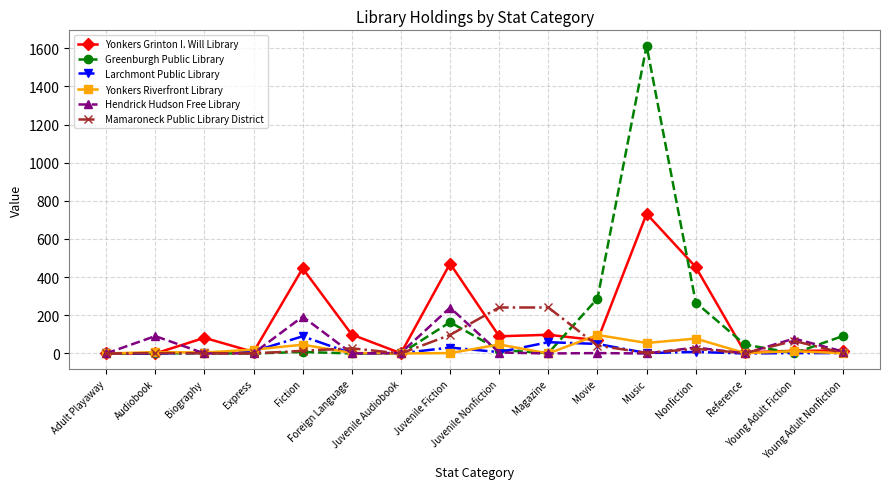

Which series has the largest range (max minus min)?

Greenburgh Public Library